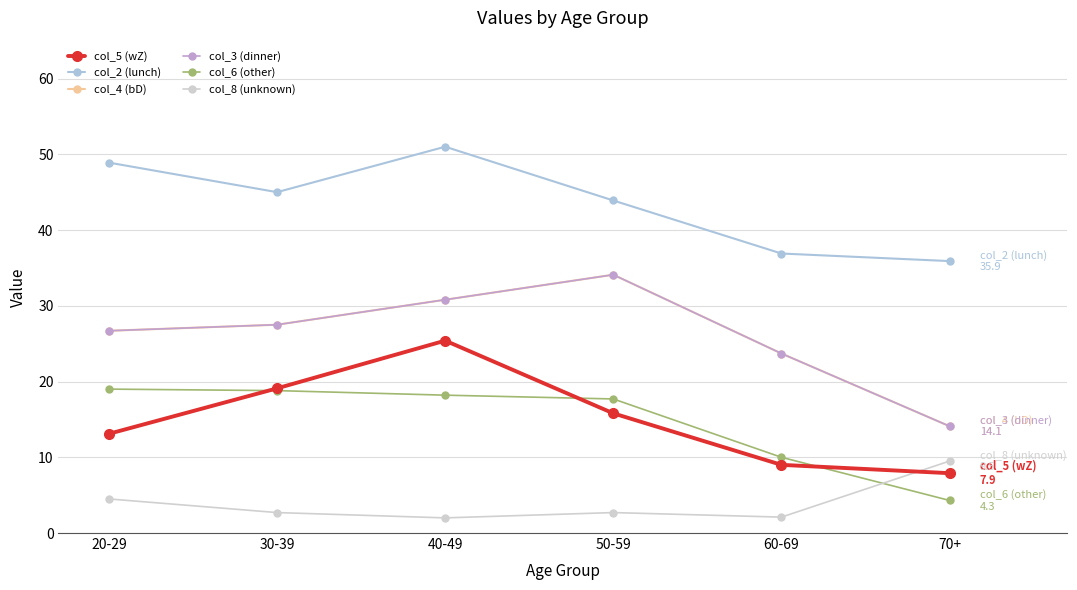

Does the chart have visible grid lines?

Yes